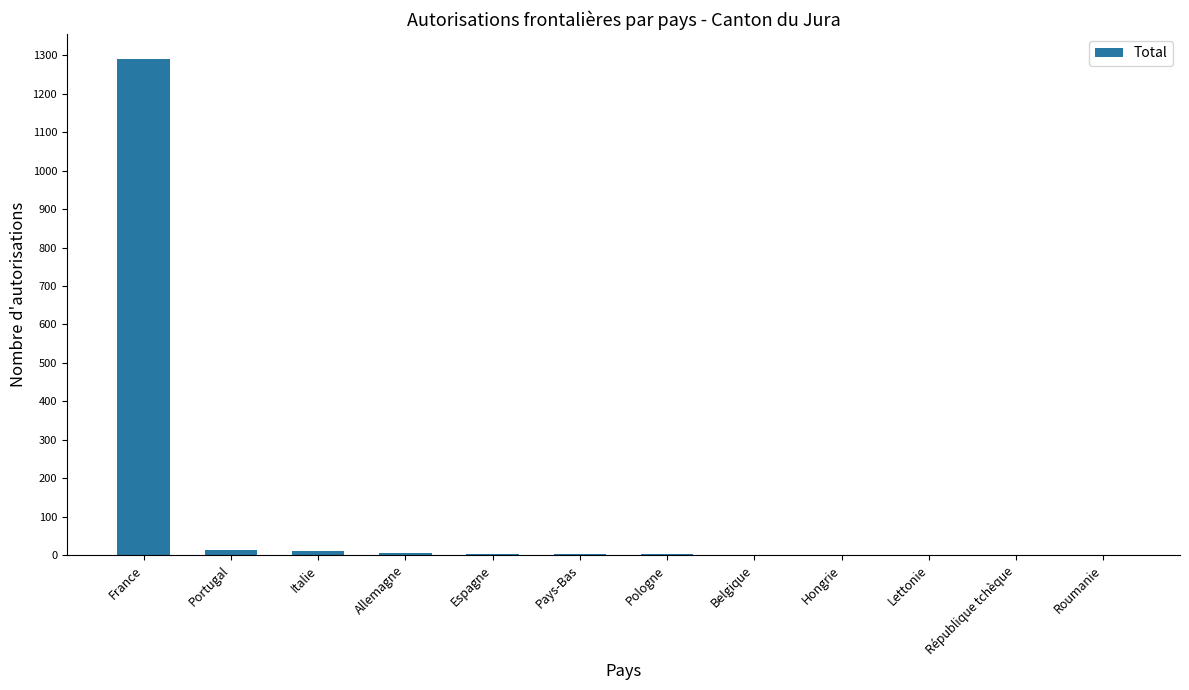

What is the ratio of the value at Portugal to the value at Roumanie?

13.0